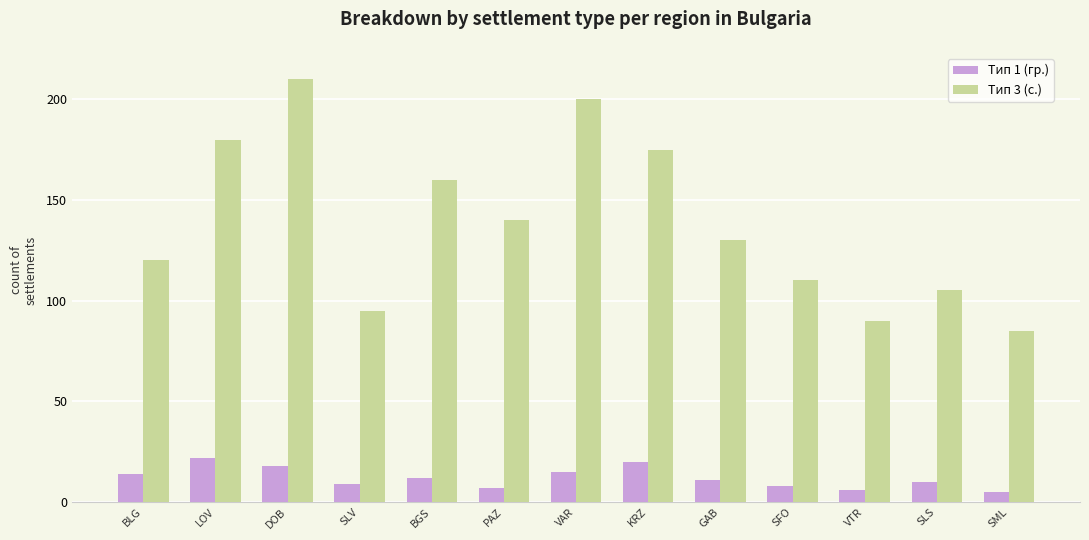

What is the difference between the maximum and minimum values in the Тип 3 (с.) series?

125